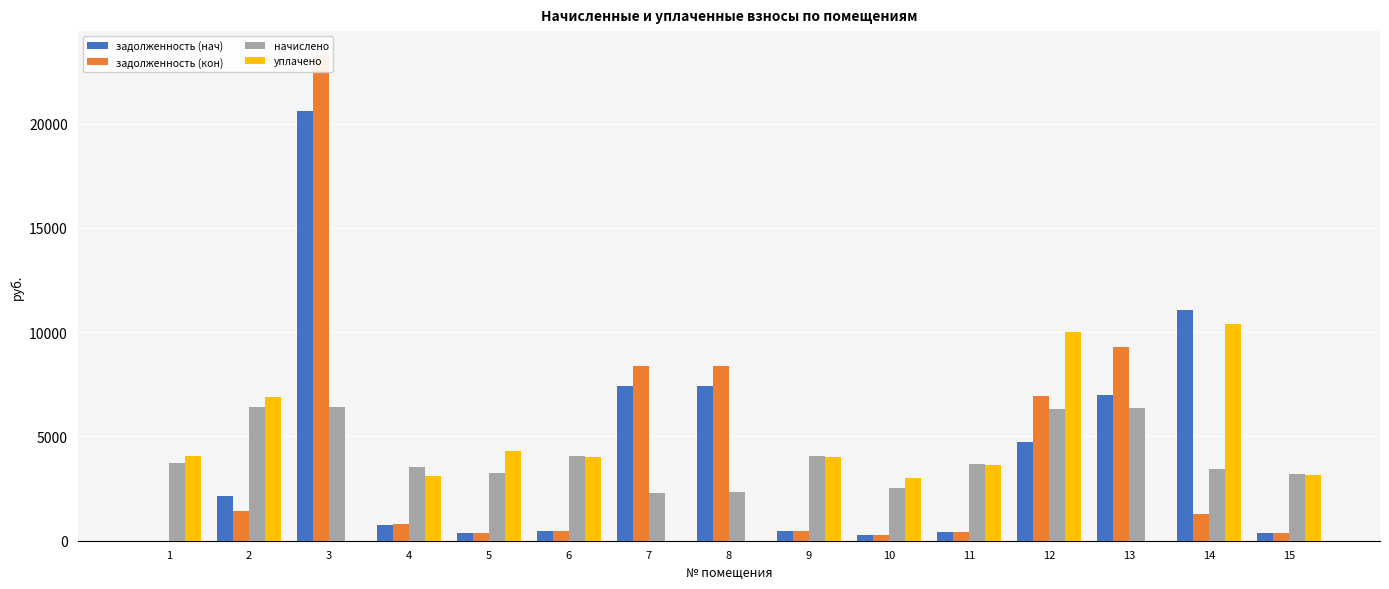

Read the начислено value at 15.

3202.7